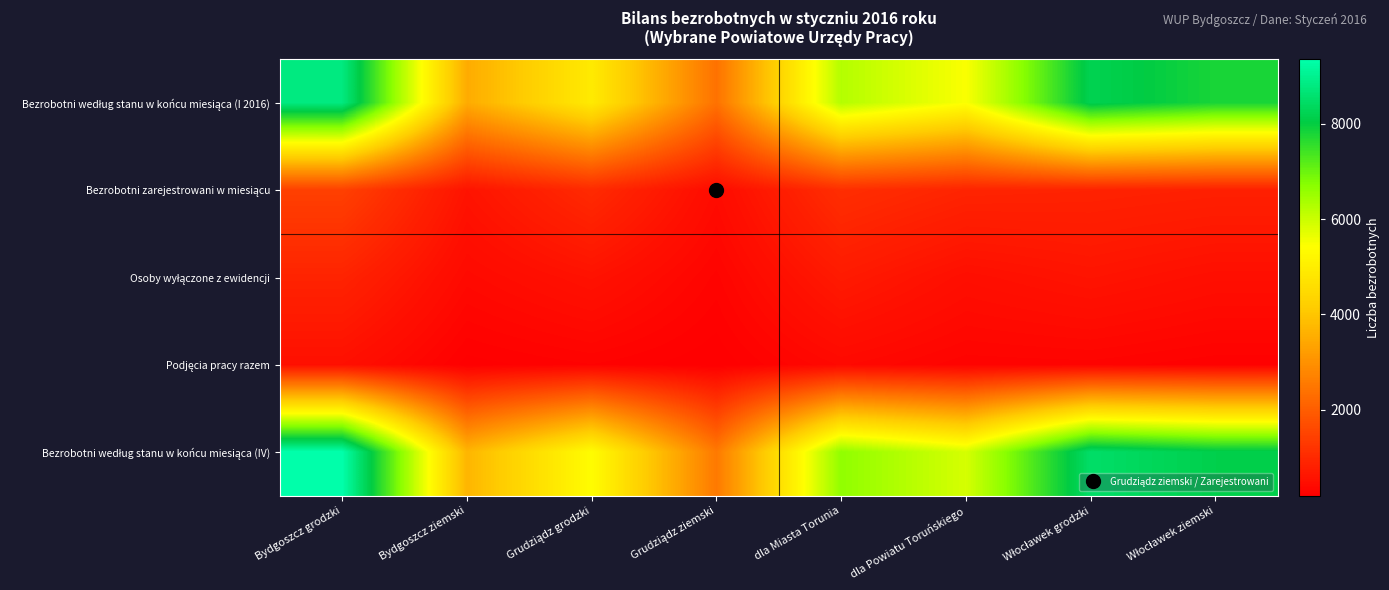

What is the maximum value shown in the chart?

9360